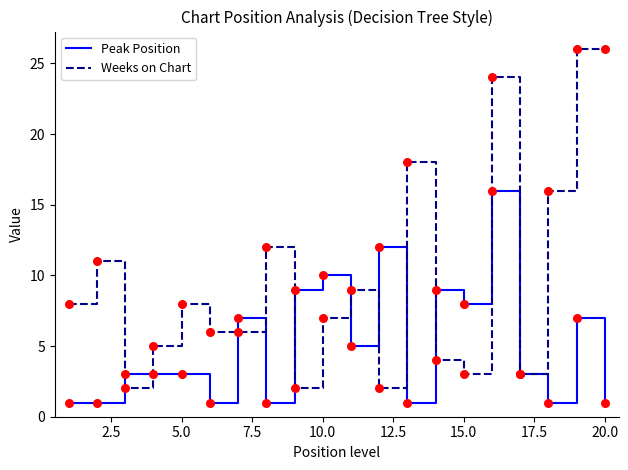

What are all the series names shown in the legend?

Peak Position, Weeks on Chart